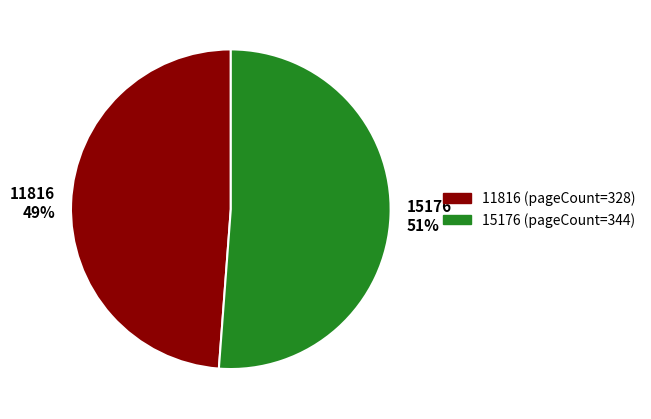

Does any single category account for the majority?

Yes